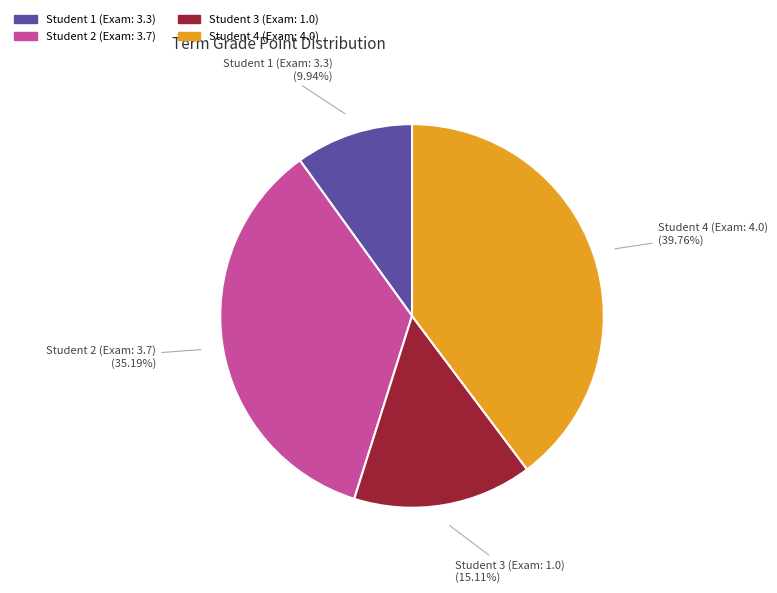

How many slices are in this pie chart?

4